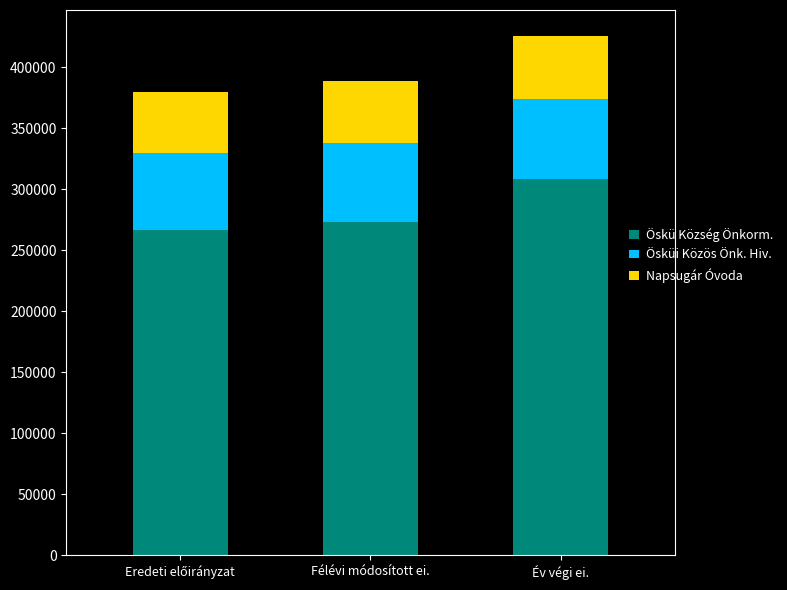

What is the sum of all Öskü Község Önkorm. values?

848383